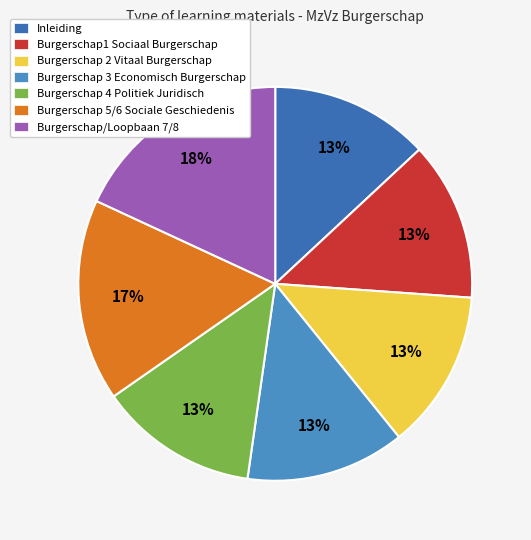

Which slice is the largest?

Burgerschap/Loopbaan 7/8